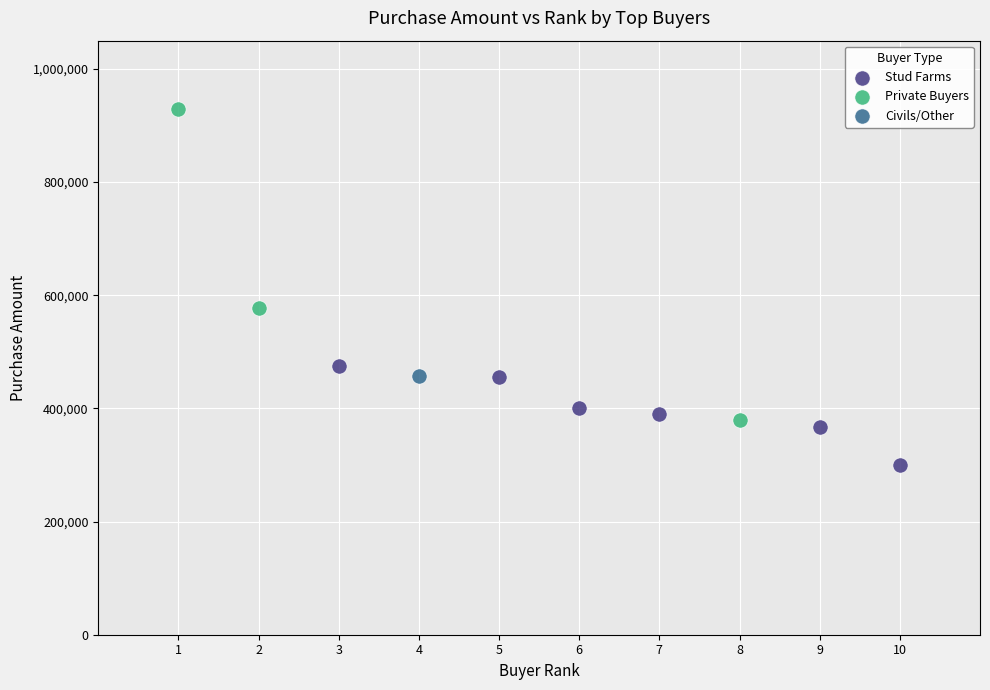

Which series contains the highest Y value?

Private Buyers